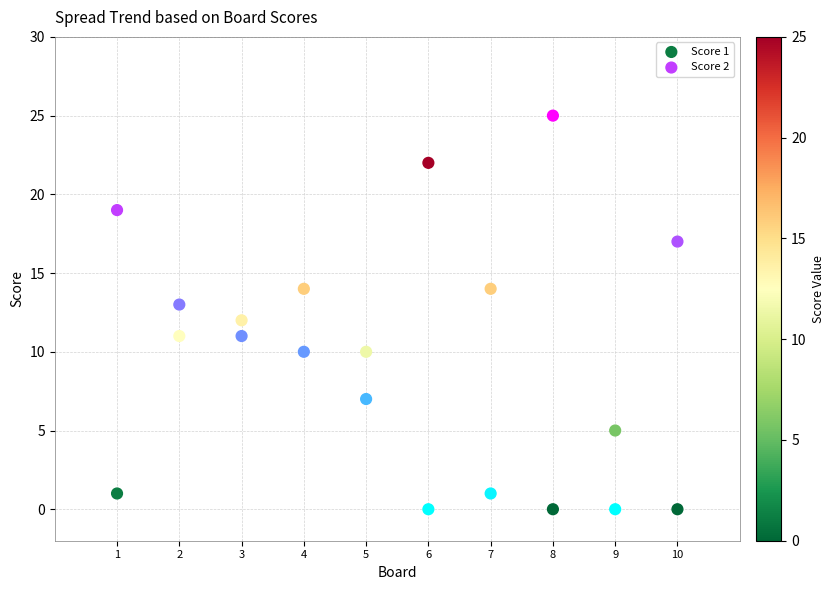

Across all data points, what is the range of Y values (max minus min)?

25